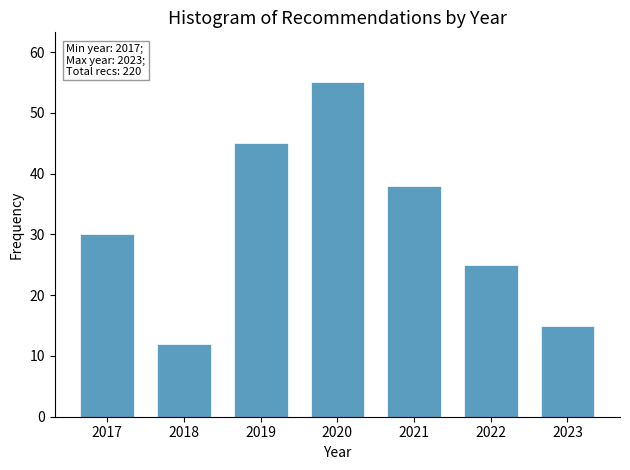

Reading right to left, extract all data points from this chart.

2023=15	2022=25	2021=38	2020=55	2019=45	2018=12	2017=30